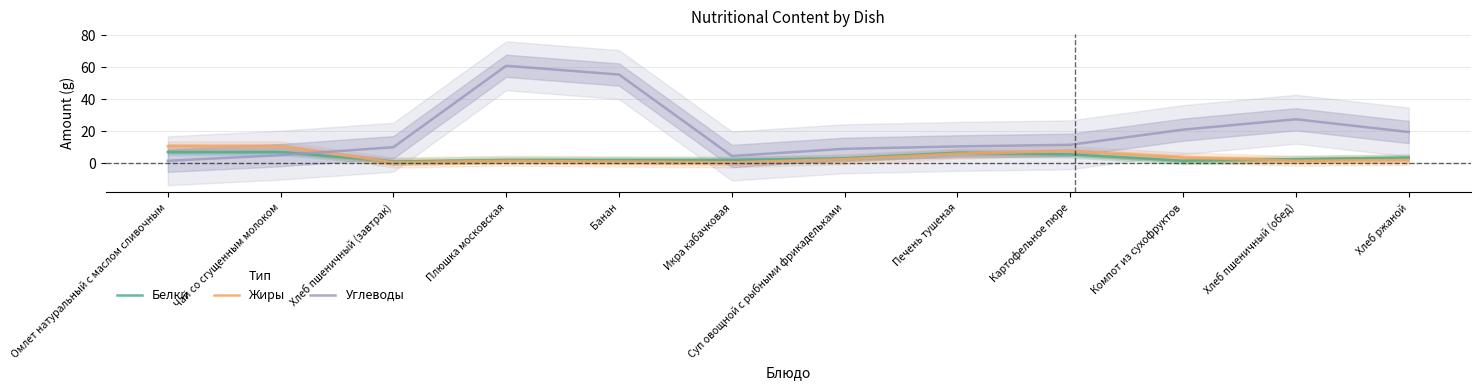

What is the difference between the Жиры values at Омлет натуральный с маслом сливочным and Хлеб ржаной?

8.5